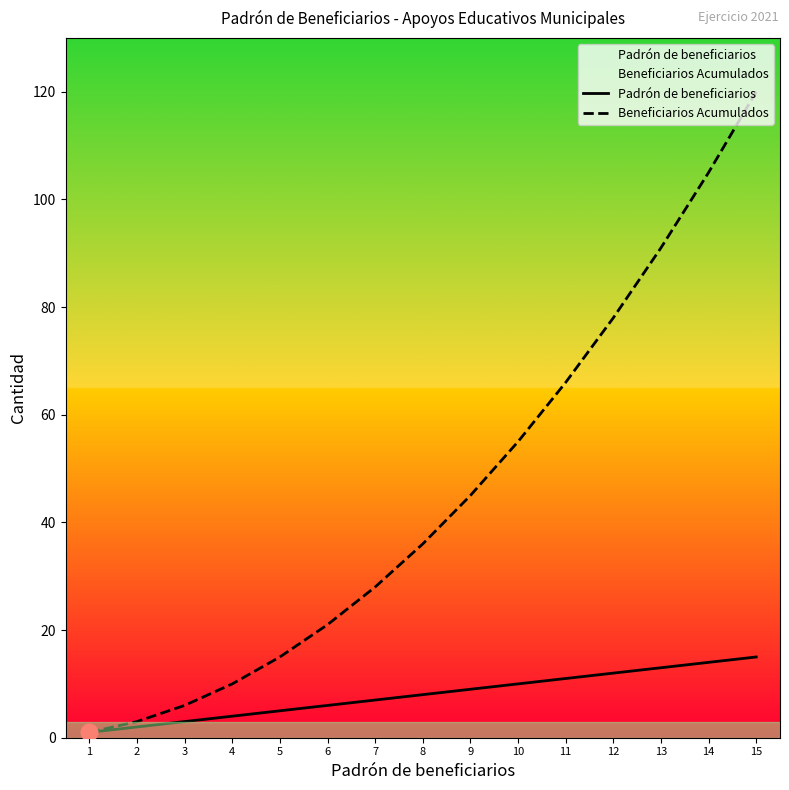

What is the sum of the Padrón de beneficiarios values at 7 and 14?

21